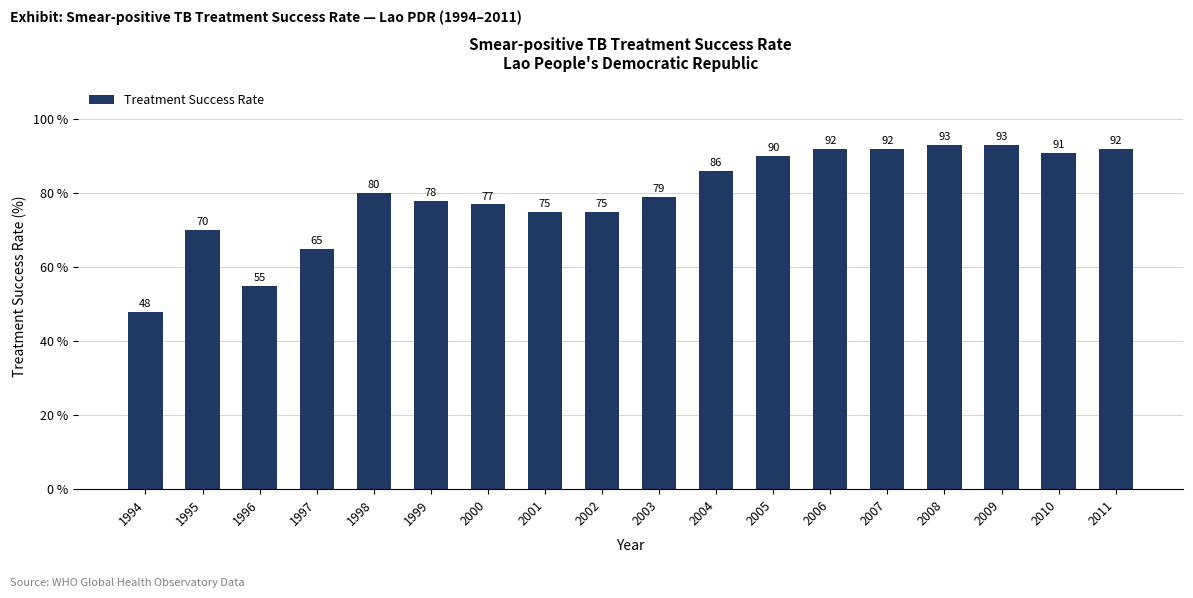

What is the value of the 3rd bar from the left?

55